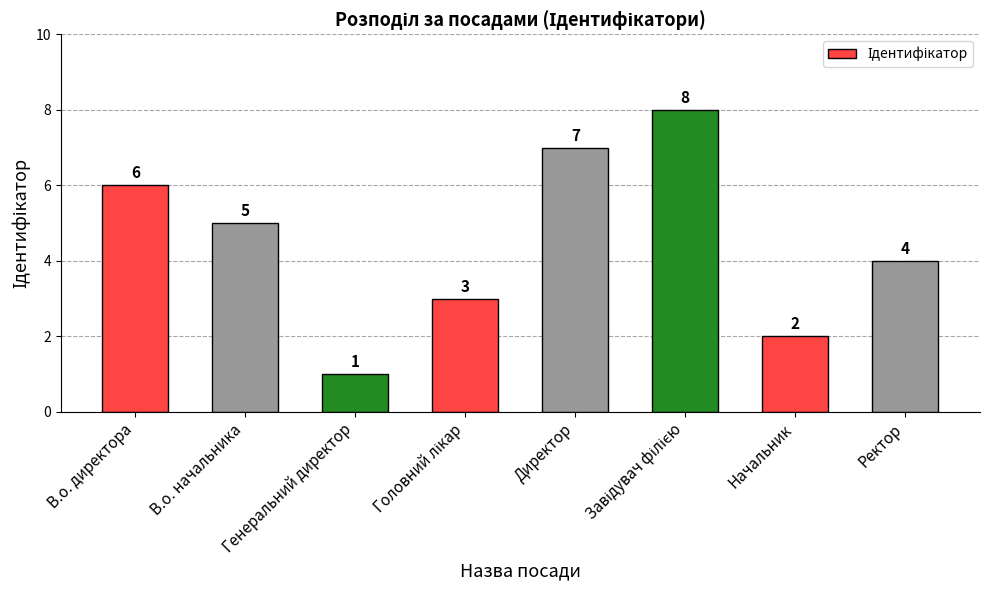

What is the difference between the maximum and minimum values?

7